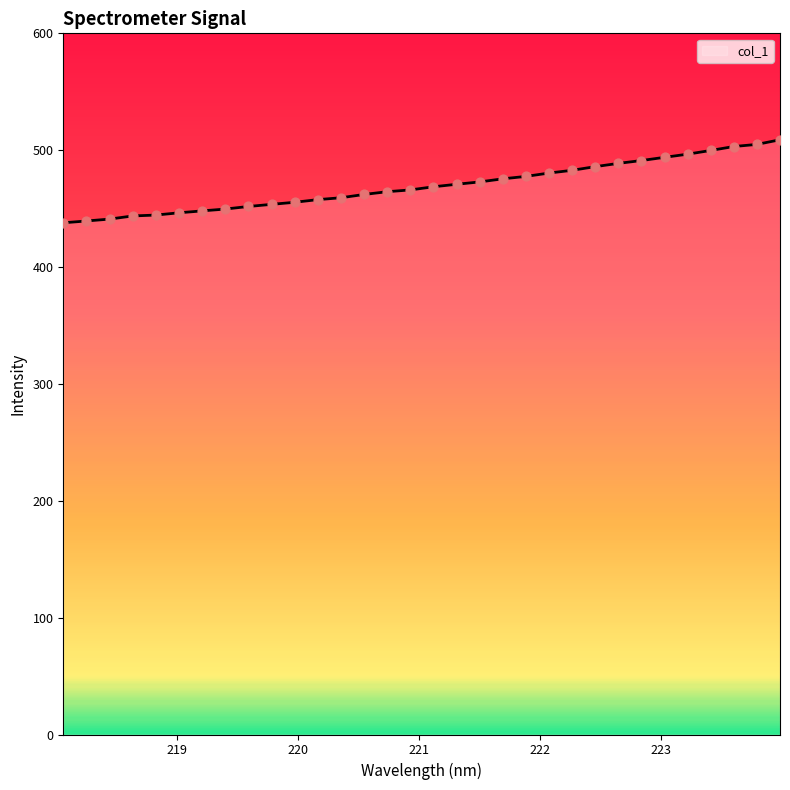

What is the minimum value shown in the chart?

437.9